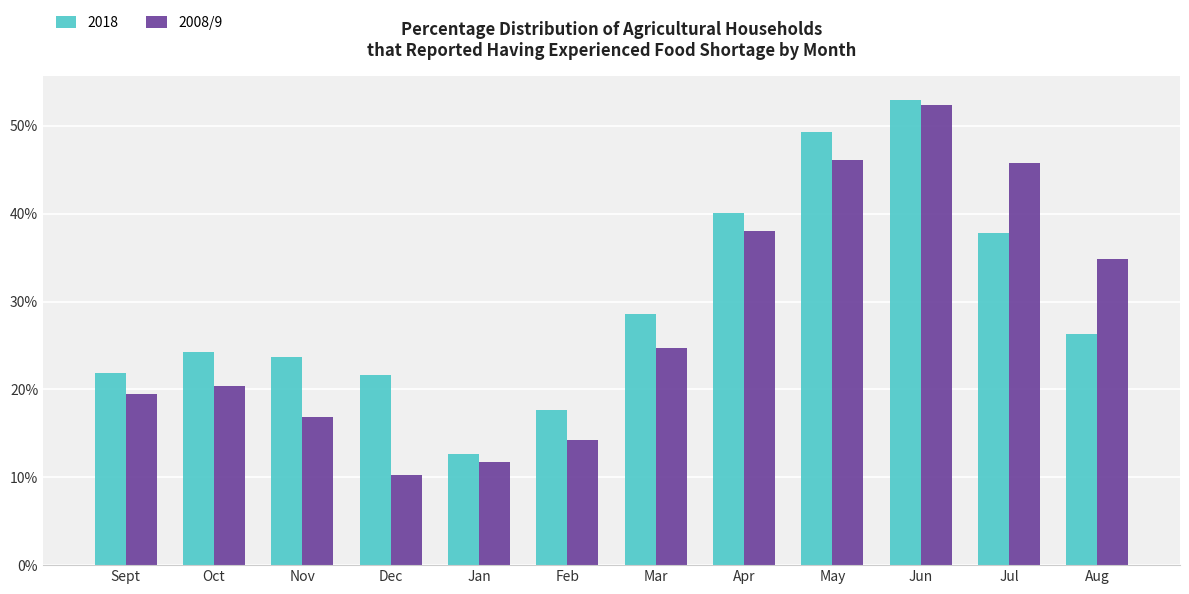

What is the smallest value displayed?

10.3